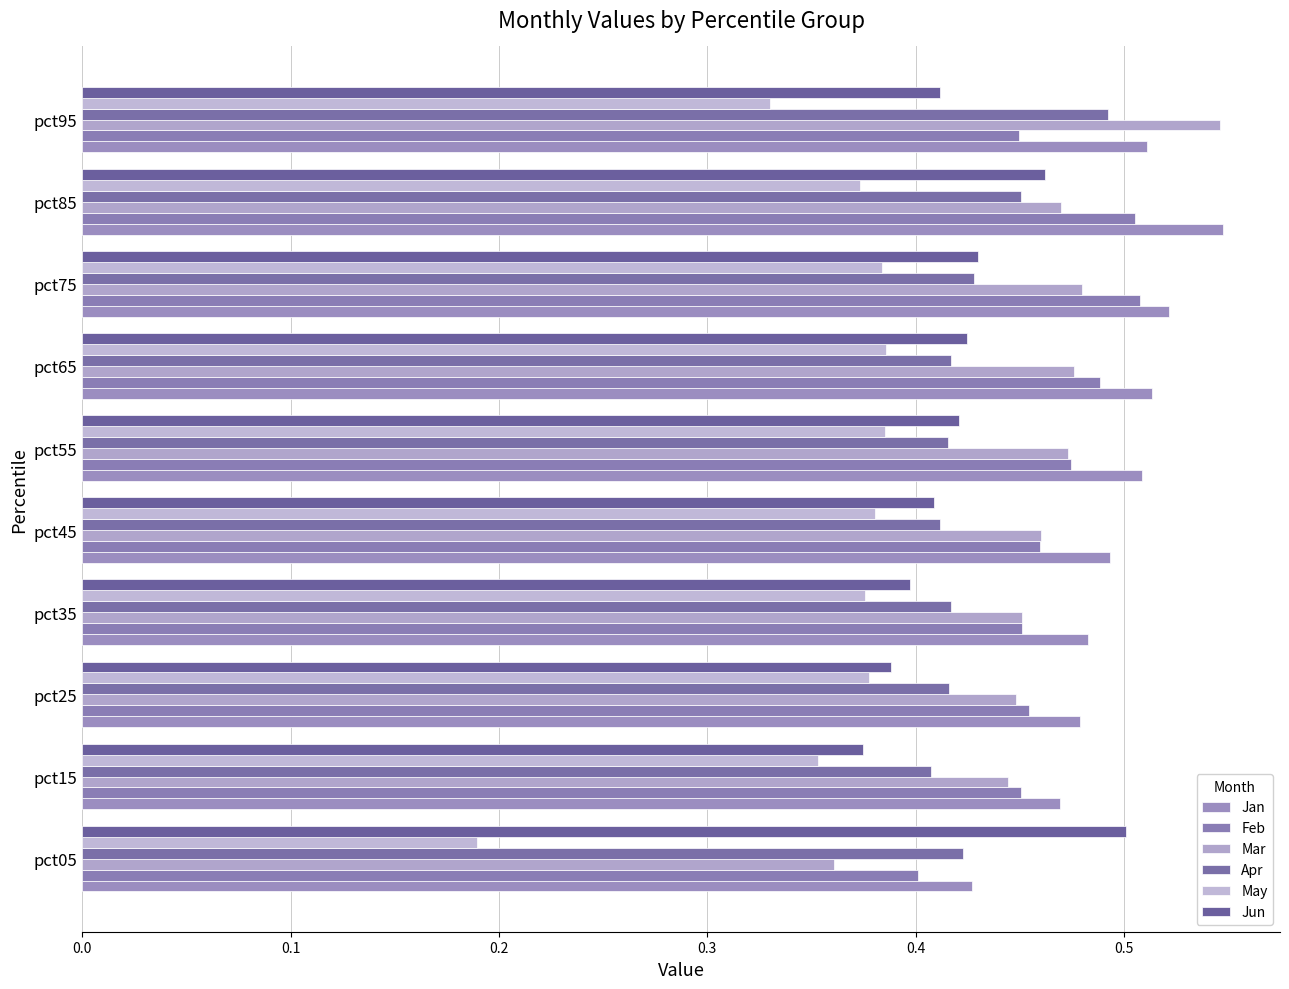

Count the number of data series in this chart.

6